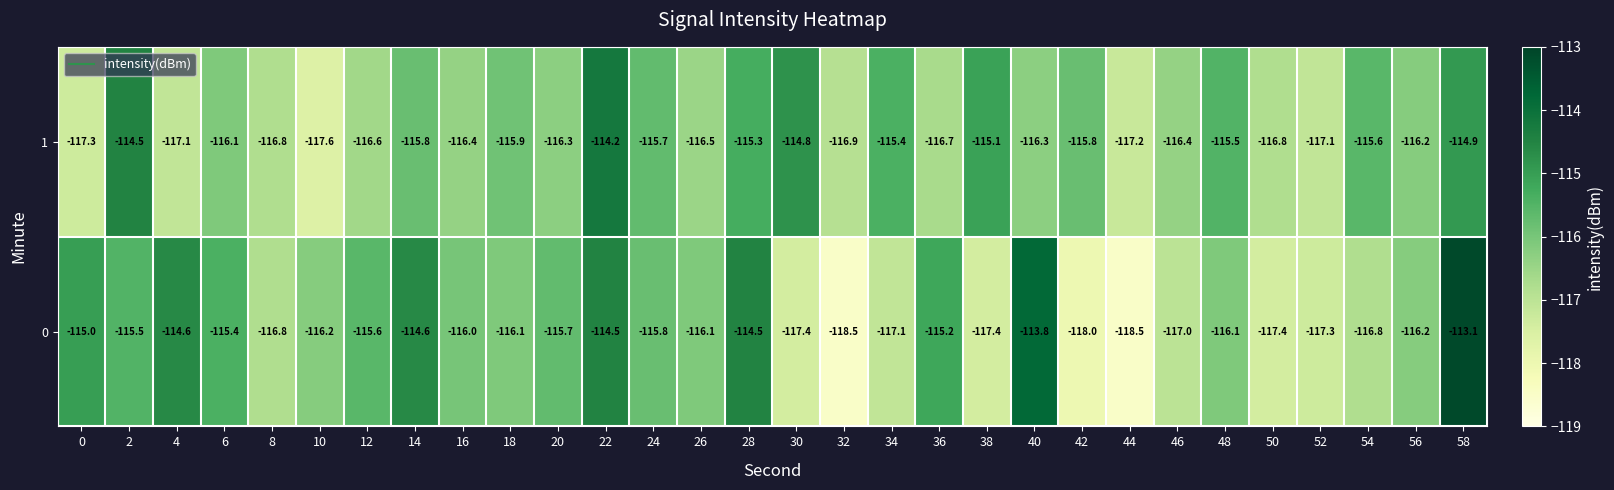

The 0 series shows -118.5 at 44. True or false?

True